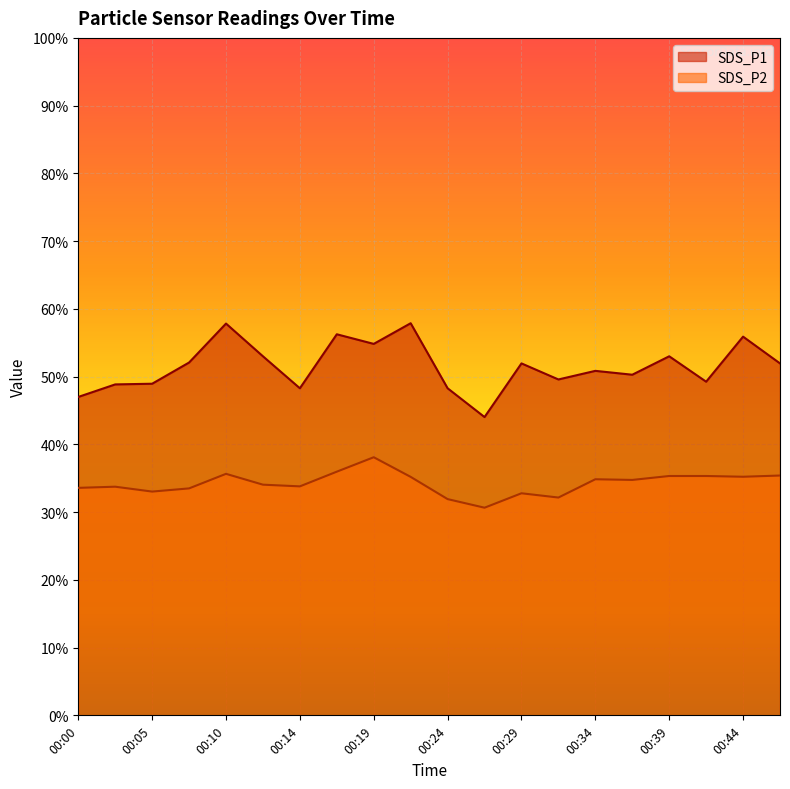

At which label does SDS_P2 first exceed 34?

00:10